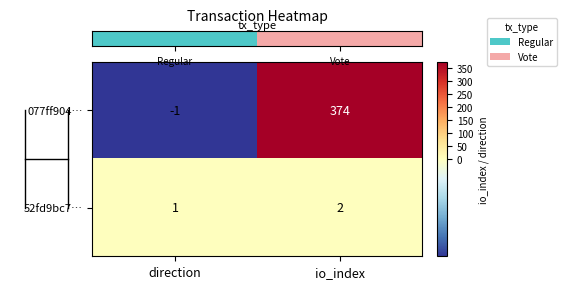

Rank the series at direction from highest to lowest value.

52fd9bc7…, 077ff904…